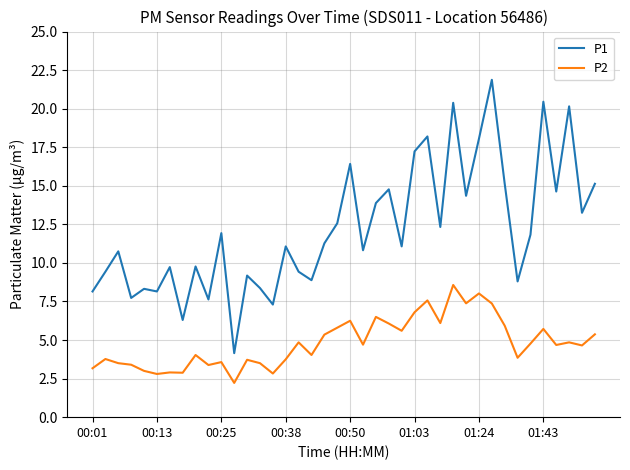

Which series has the largest total across all categories?

P1